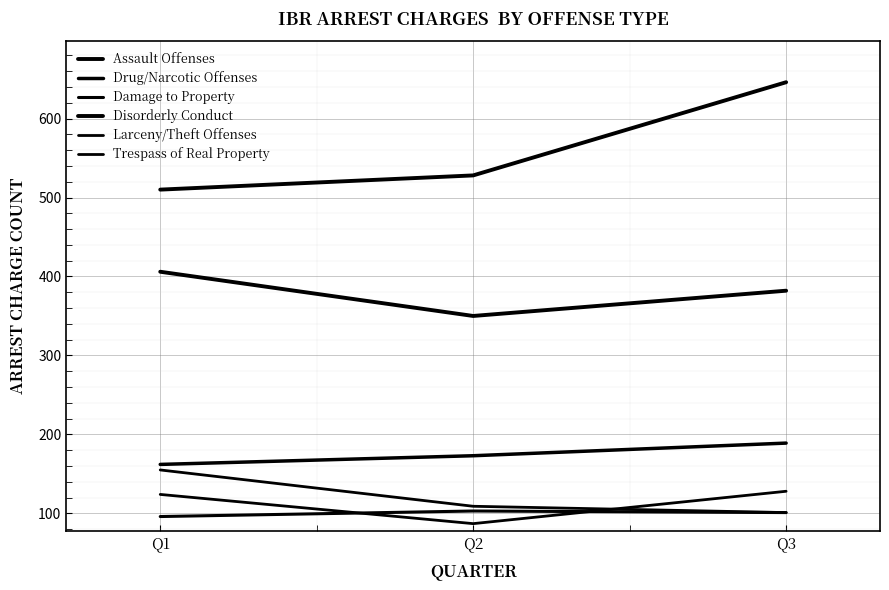

What is the sum of the Trespass of Real Property values at Q2 and Q1?

264